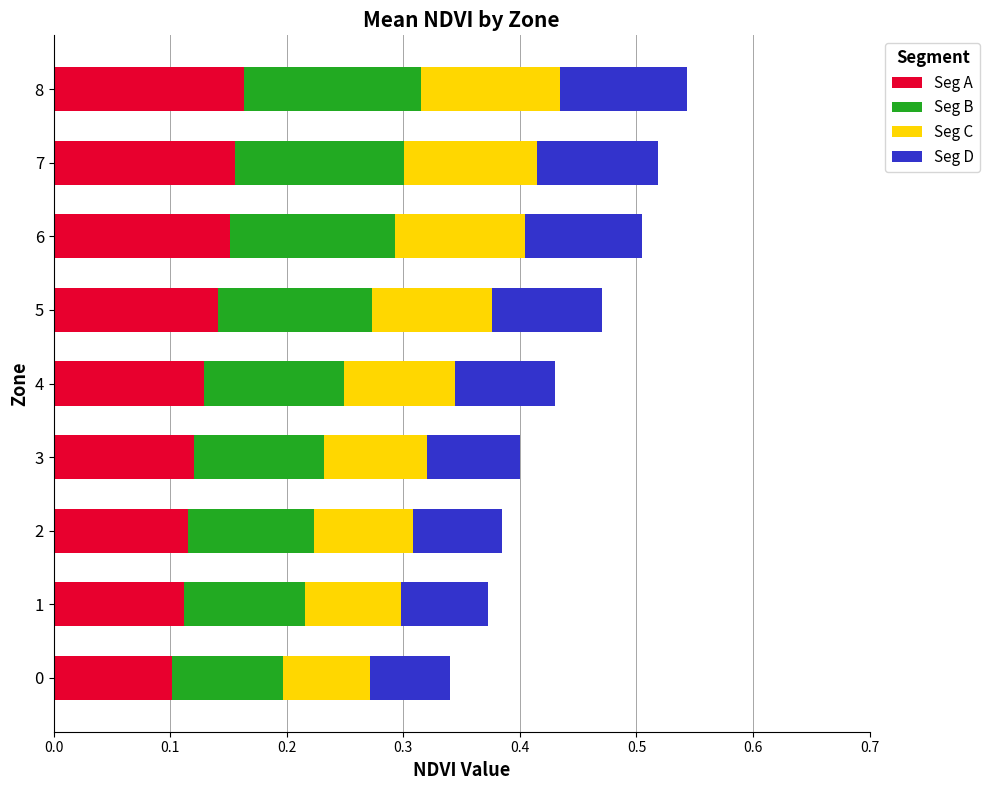

True or false: Seg A has a value of 0.1 at 7.

False